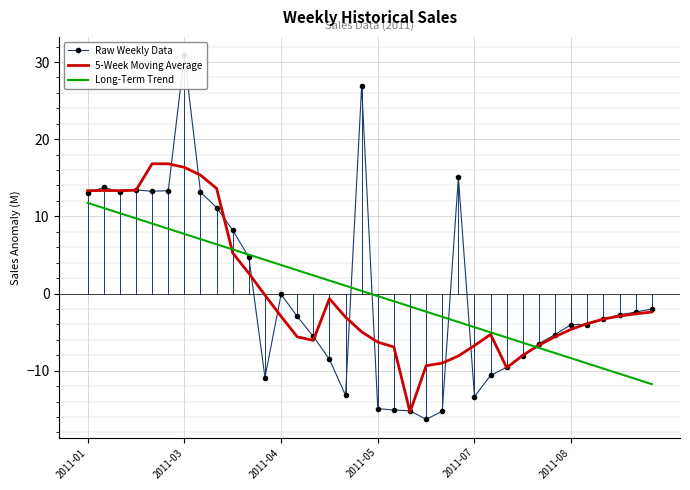

At 33, list the series in order from largest to smallest.

Raw Weekly Data, 5-Week Moving Average, Long-Term Trend